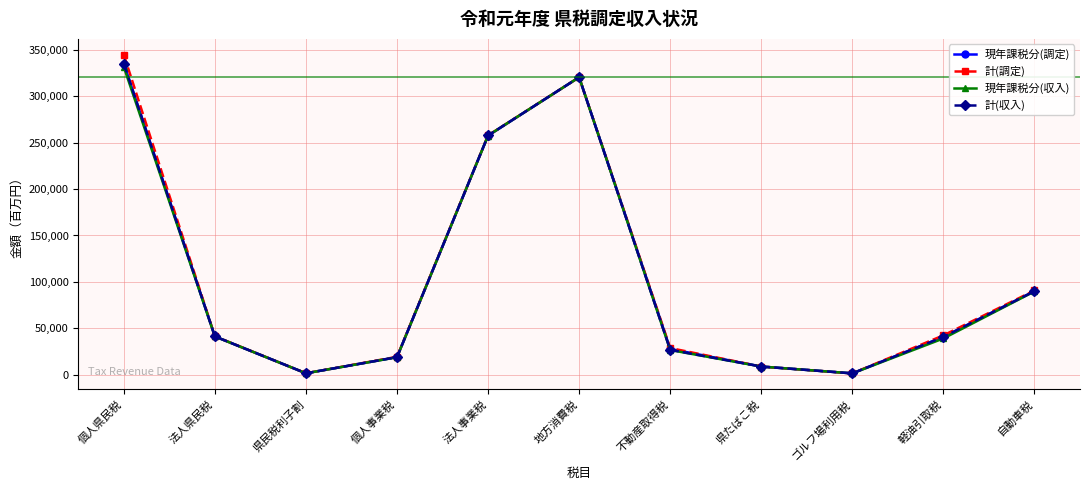

Which label corresponds to the largest value in the chart?

個人県民税